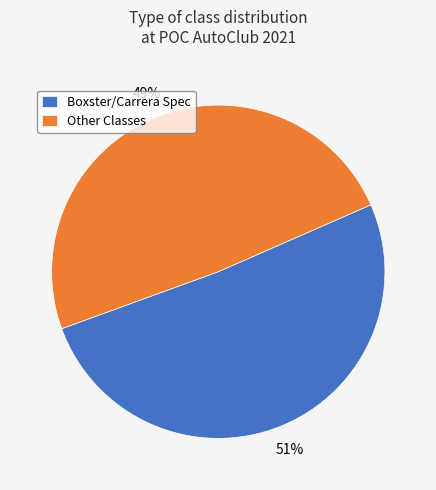

Which slice is the smallest?

Other Classes